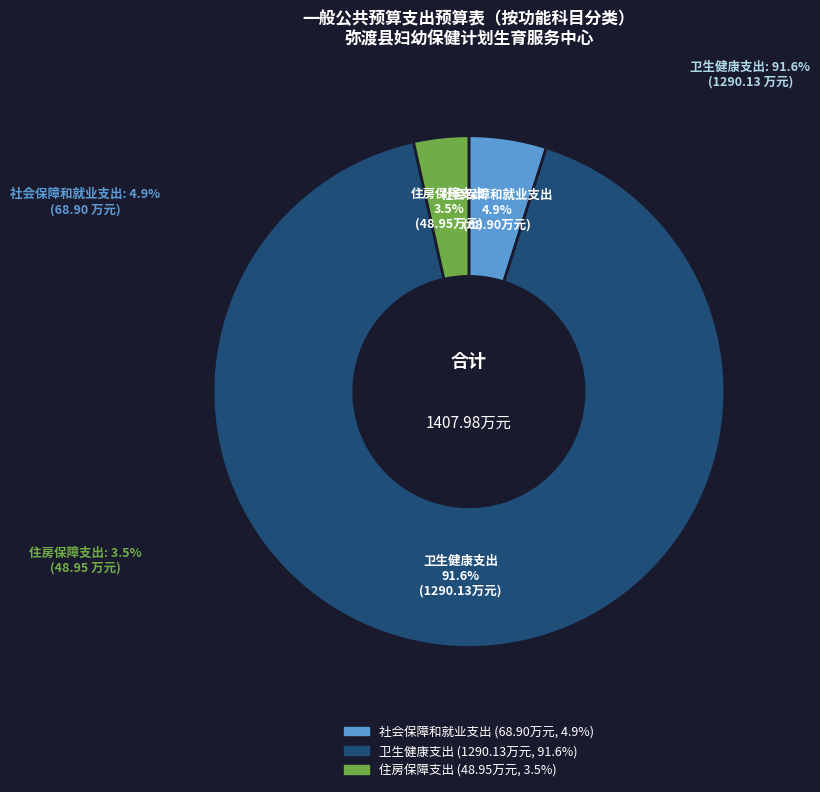

Which slice is the smallest?

住房保障支出